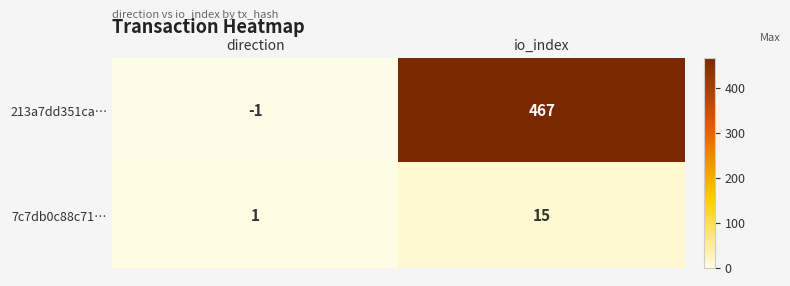

Which series has the largest total across all categories?

213a7dd351ca…